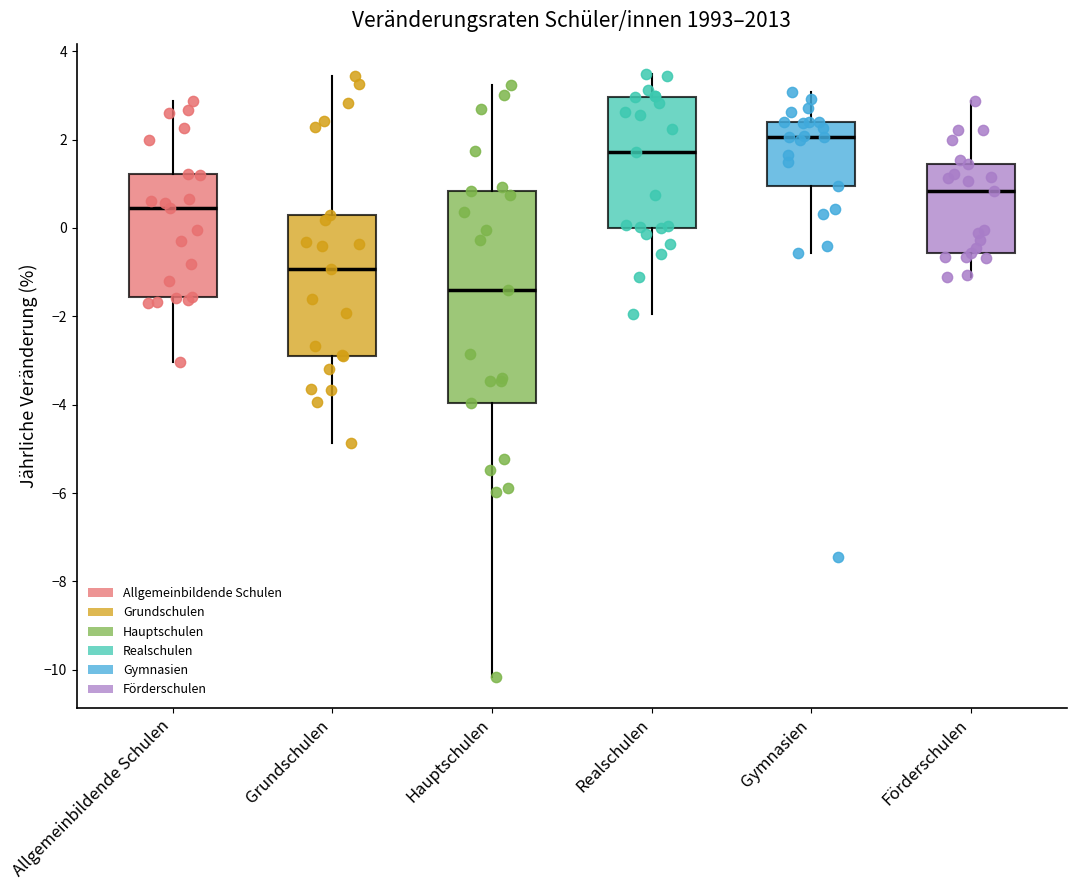

Which box is the tallest, from its lower edge to its upper edge?

Hauptschulen